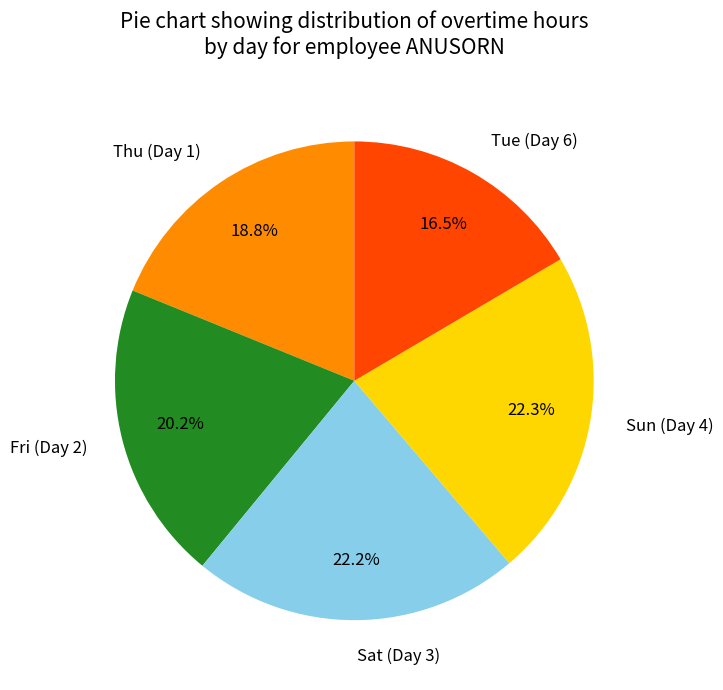

Which slice is the smallest?

Tue (Day 6)